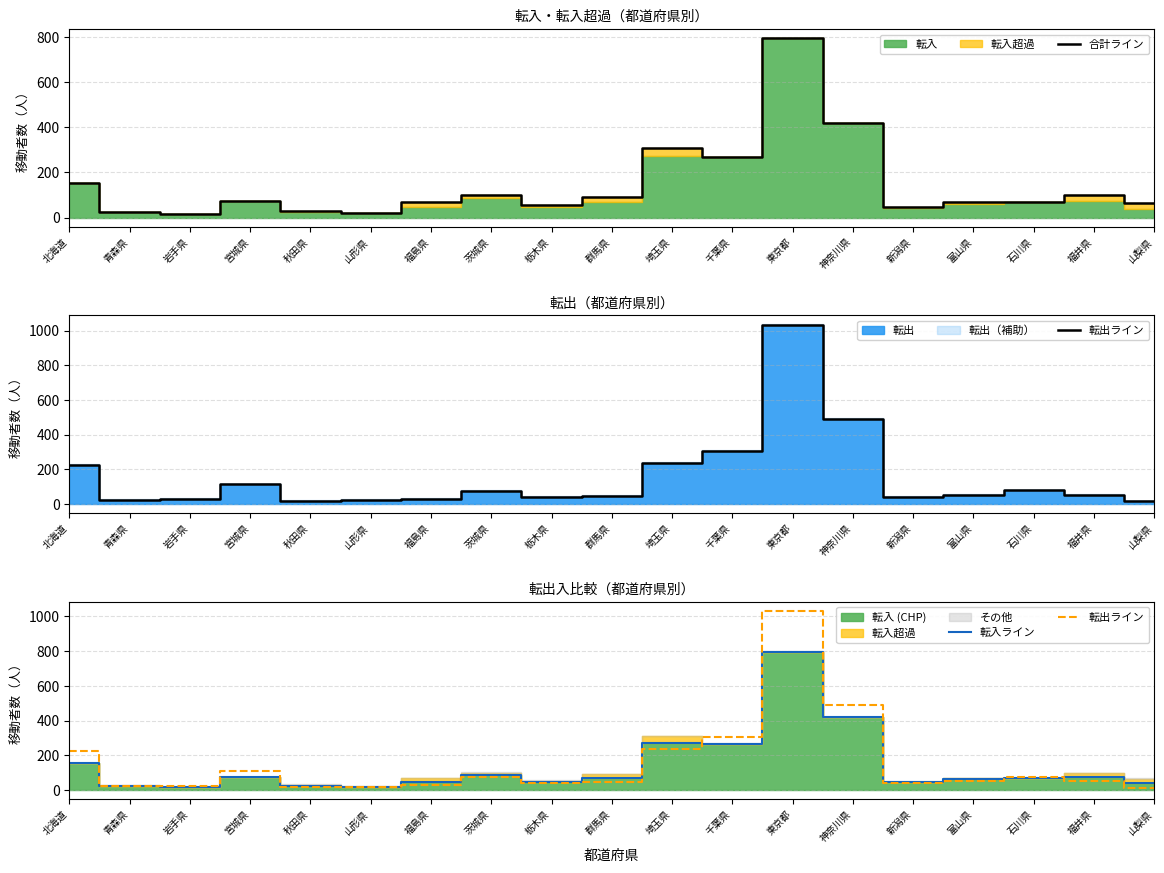

Which label corresponds to the largest value in the chart?

東京都